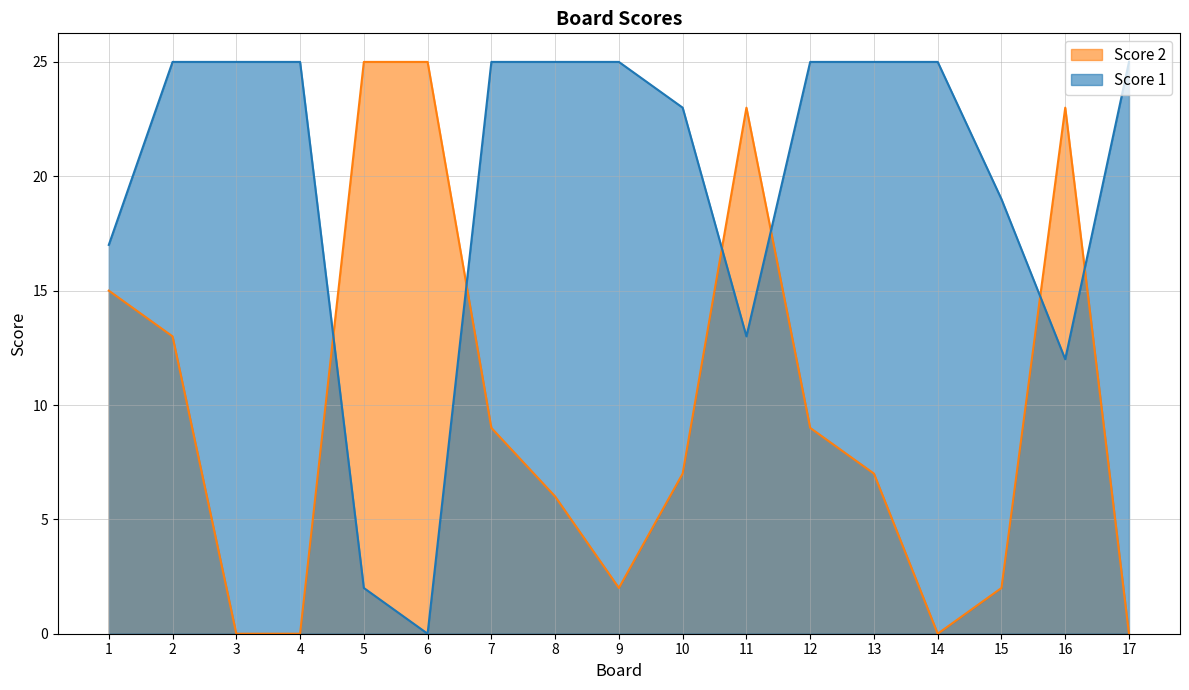

How many lines are shown in the chart?

2